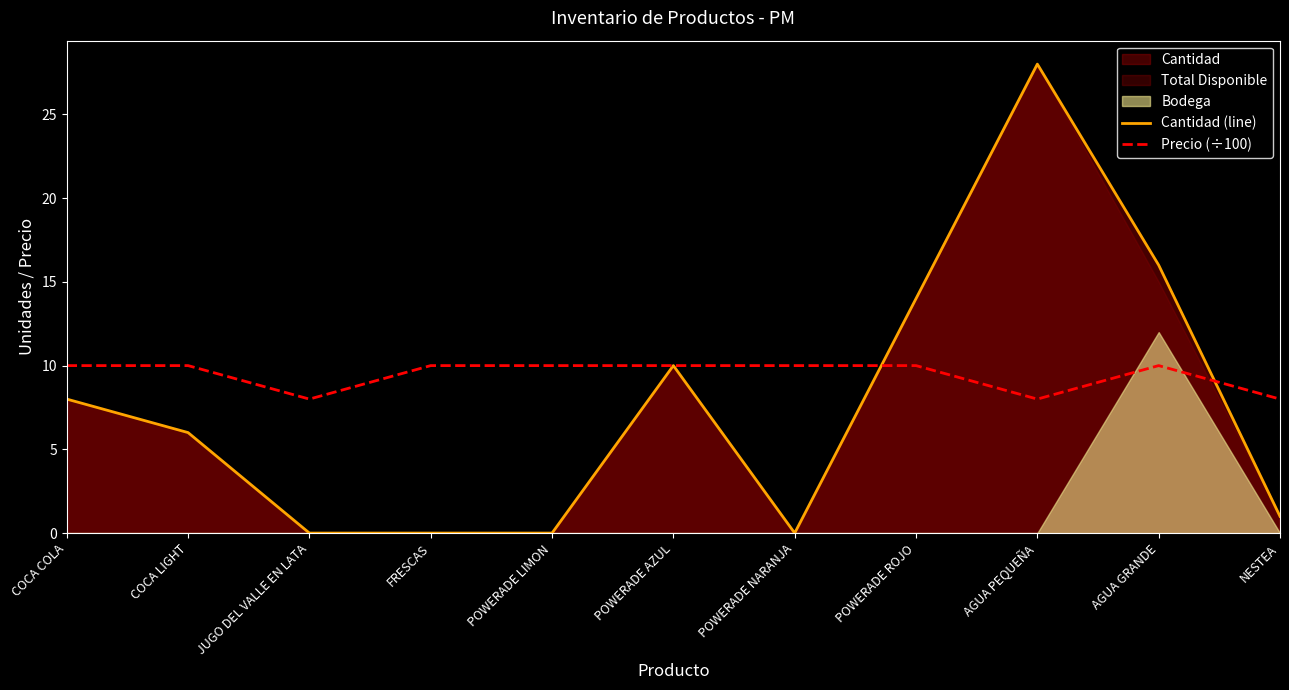

What is the value of the Precio (÷100) point at the 11th from the left?

8